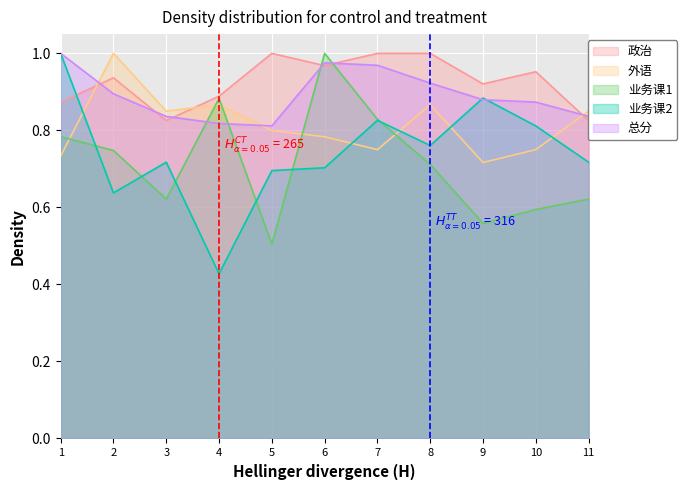

What is the spread (max minus min) of values at 6?

0.3